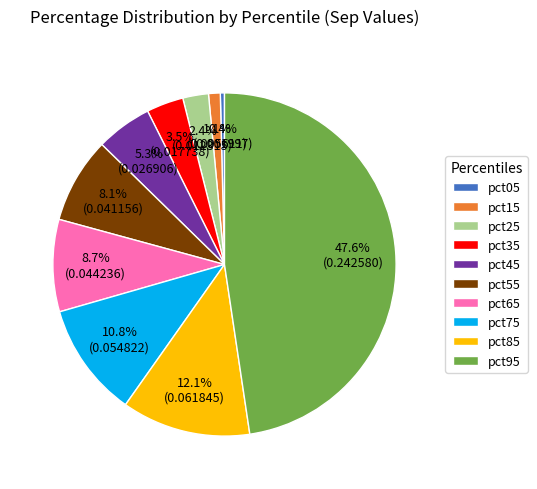

How many slices are in this pie chart?

10